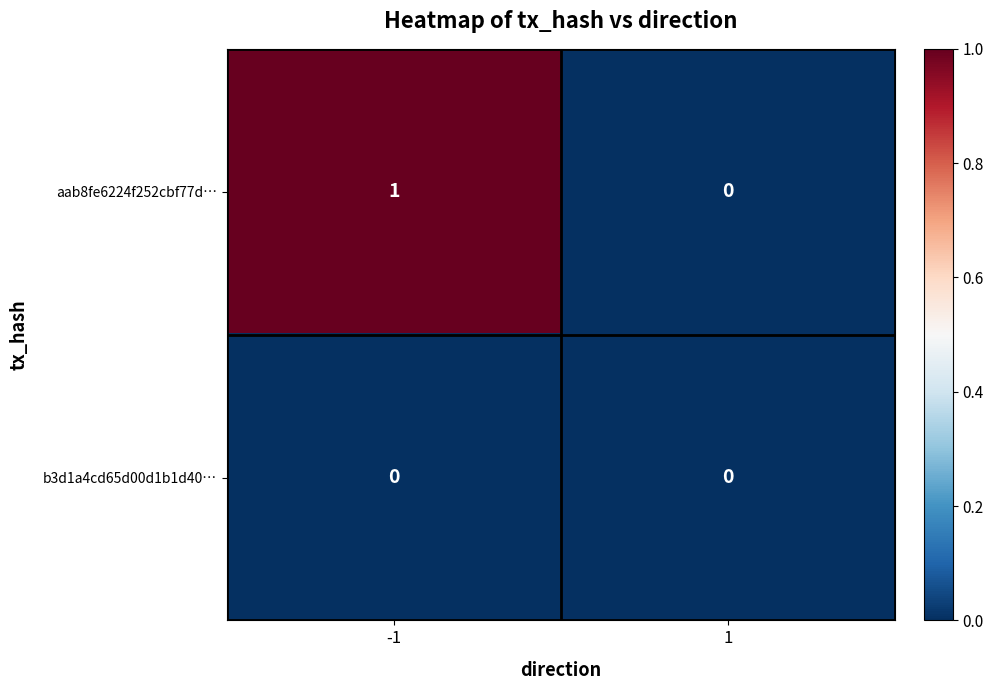

Rank the series at -1 from highest to lowest value.

aab8fe6224f252cbf77d…, b3d1a4cd65d00d1b1d40…